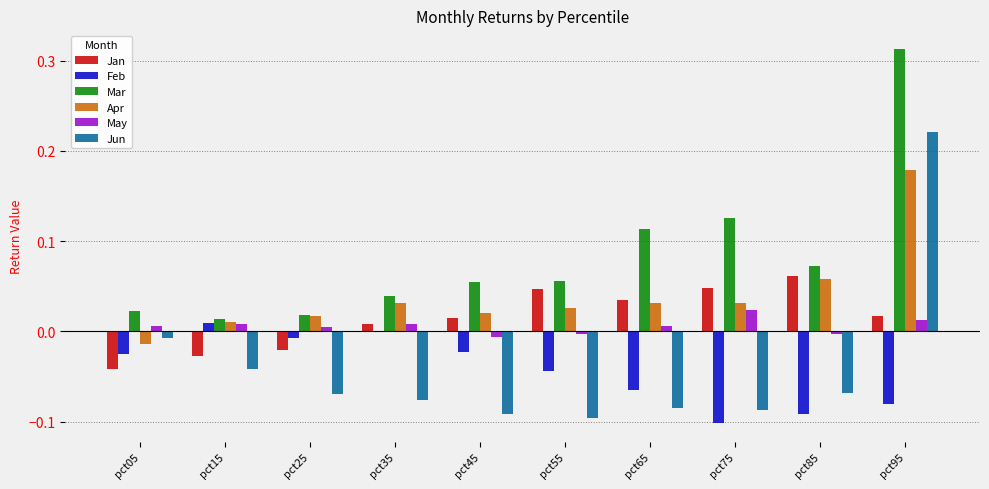

Which series has the largest total across all categories?

Mar